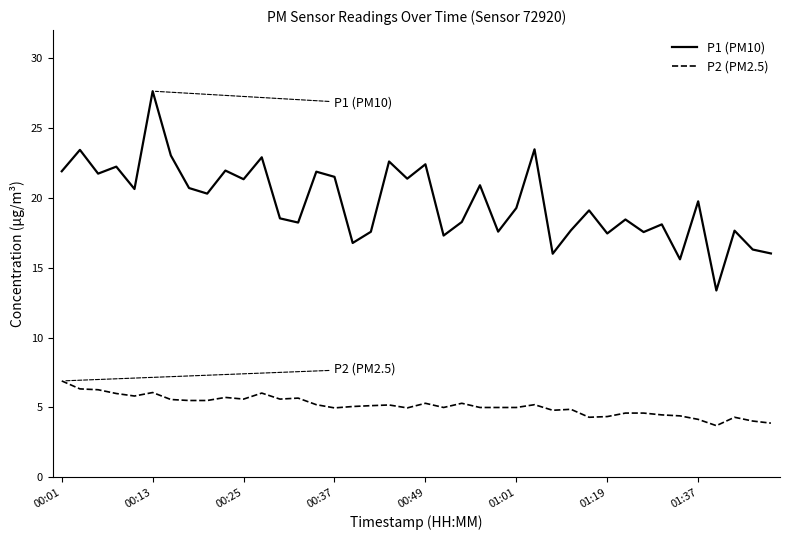

What is the lowest value of the P2 (PM2.5) series?

3.7